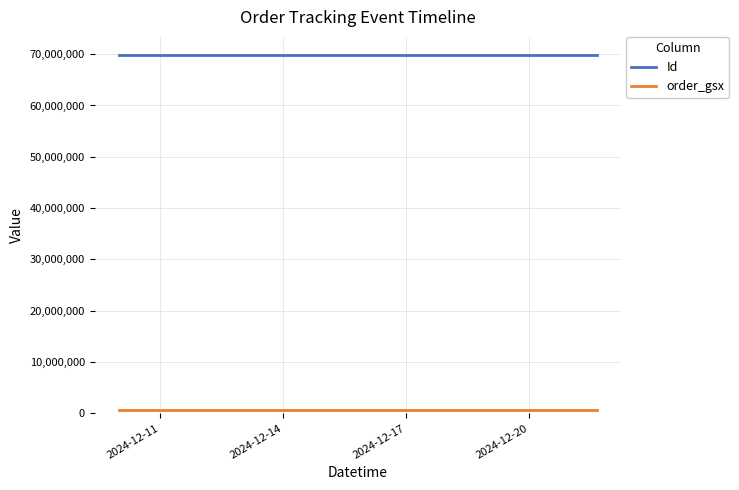

What is the maximum value shown in the chart?

69902297